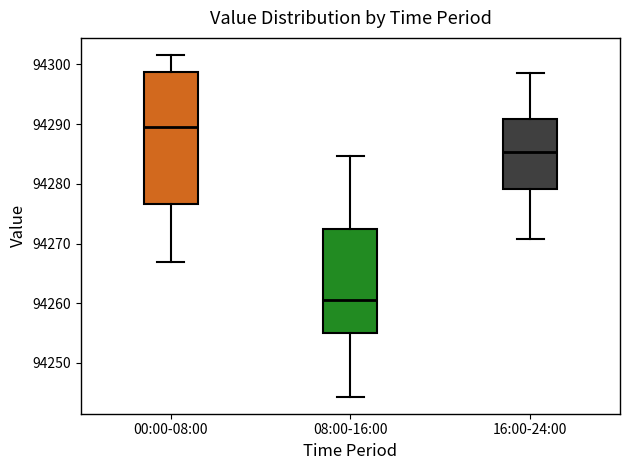

Where does the upper whisker of the box for 00:00-08:00 end on the y-axis? The values are not printed on the chart, so give them approximately, as read against the axis.

94302